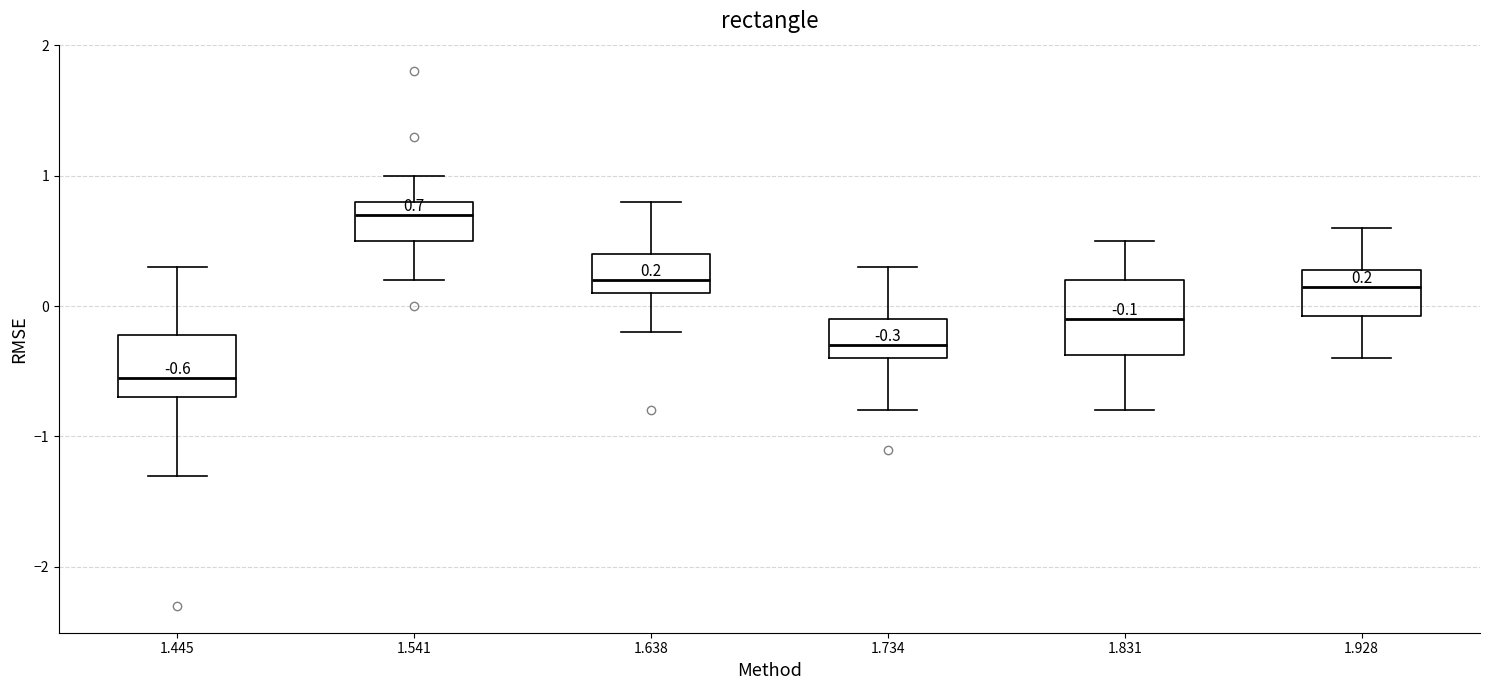

Which box has the highest median line?

1.541